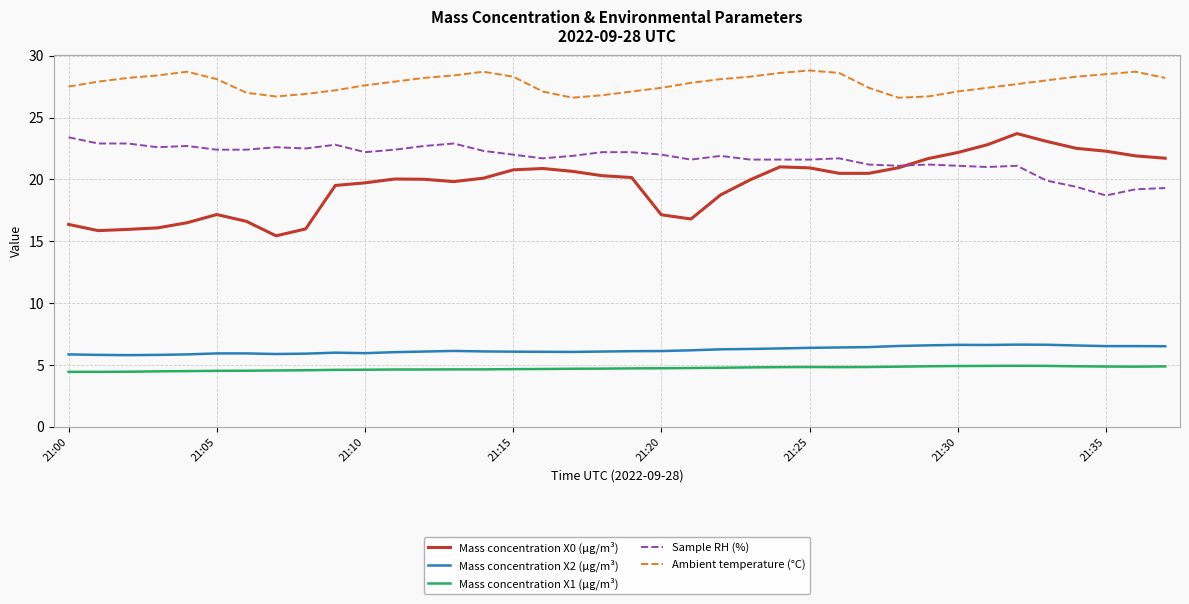

What is the greatest value displayed?

28.8